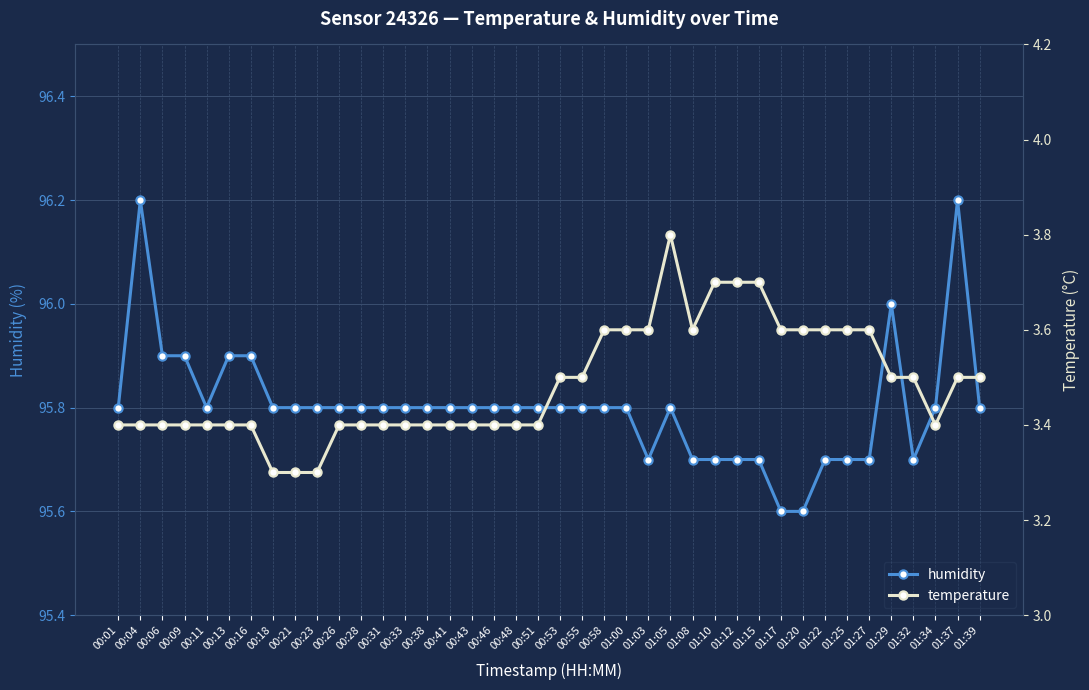

Reading left to right, extract all data points from this chart.

humidity: 95.8	96.2	95.9	95.9	95.8	95.9	95.9	95.8	95.8	95.8	95.8	95.8	95.8	95.8	95.8	95.8	95.8	95.8	95.8	95.8	95.8	95.8	95.8	95.8	95.7	95.8	95.7	95.7	95.7	95.7	95.6	95.6	95.7	95.7	95.7	96.0	95.7	95.8	96.2	95.8
temperature: 3.4	3.4	3.4	3.4	3.4	3.4	3.4	3.3	3.3	3.3	3.4	3.4	3.4	3.4	3.4	3.4	3.4	3.4	3.4	3.4	3.5	3.5	3.6	3.6	3.6	3.8	3.6	3.7	3.7	3.7	3.6	3.6	3.6	3.6	3.6	3.5	3.5	3.4	3.5	3.5